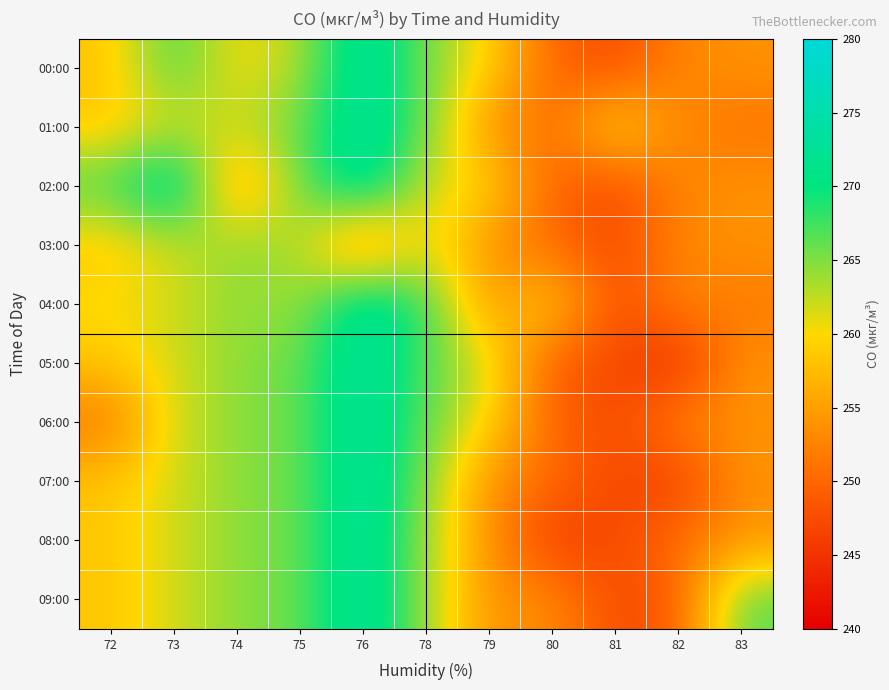

Between 81 and 76, which is larger?

76